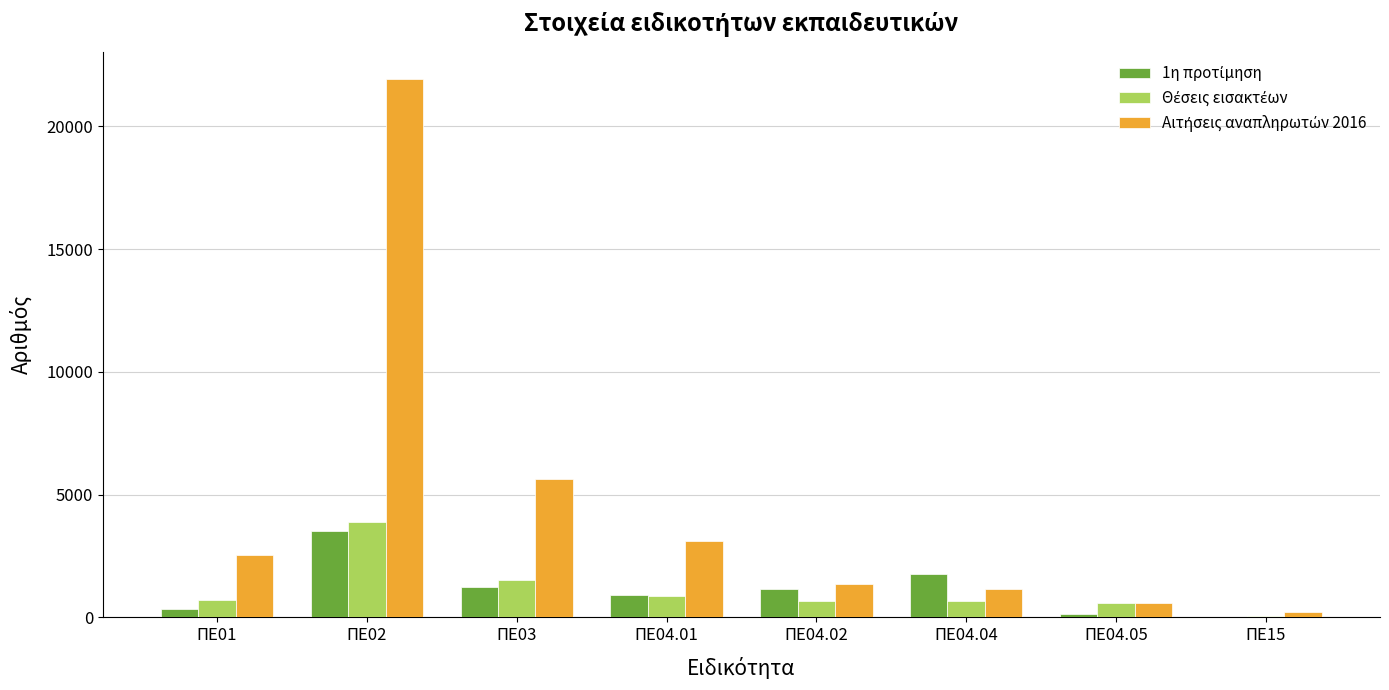

Are the bars horizontal?

No